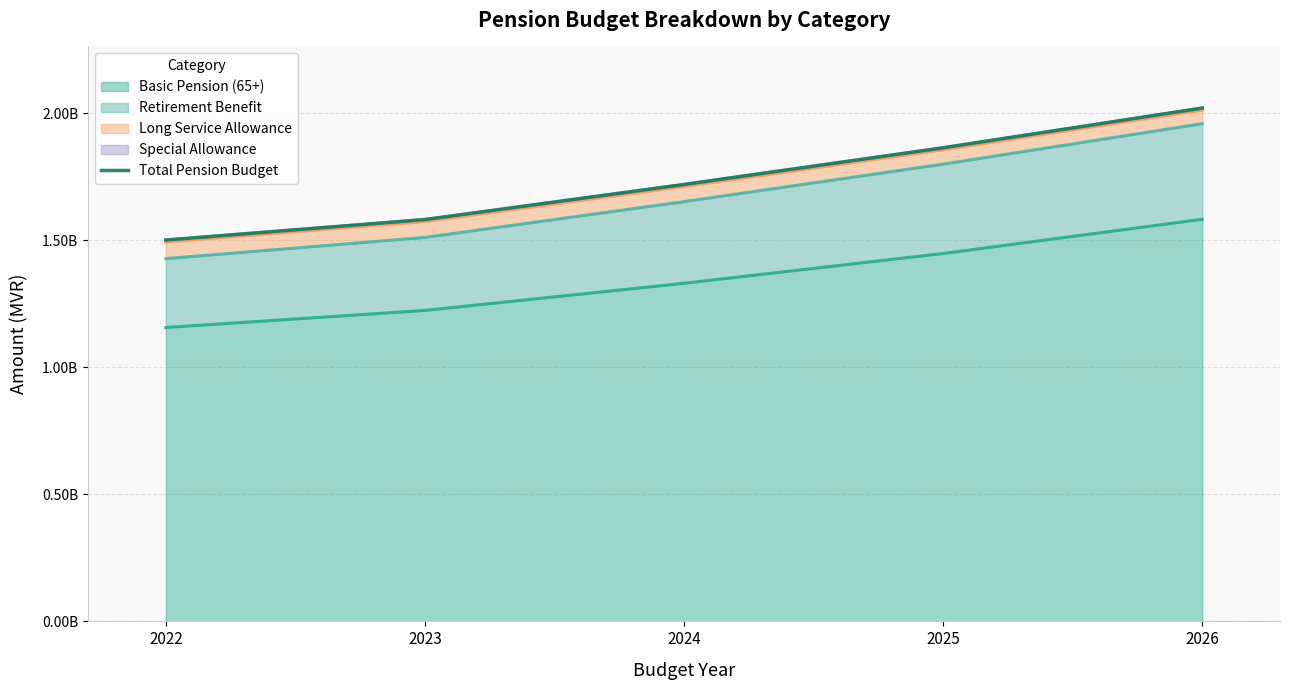

List the labels in order of value, smallest first.

2022, 2023, 2024, 2025, 2026